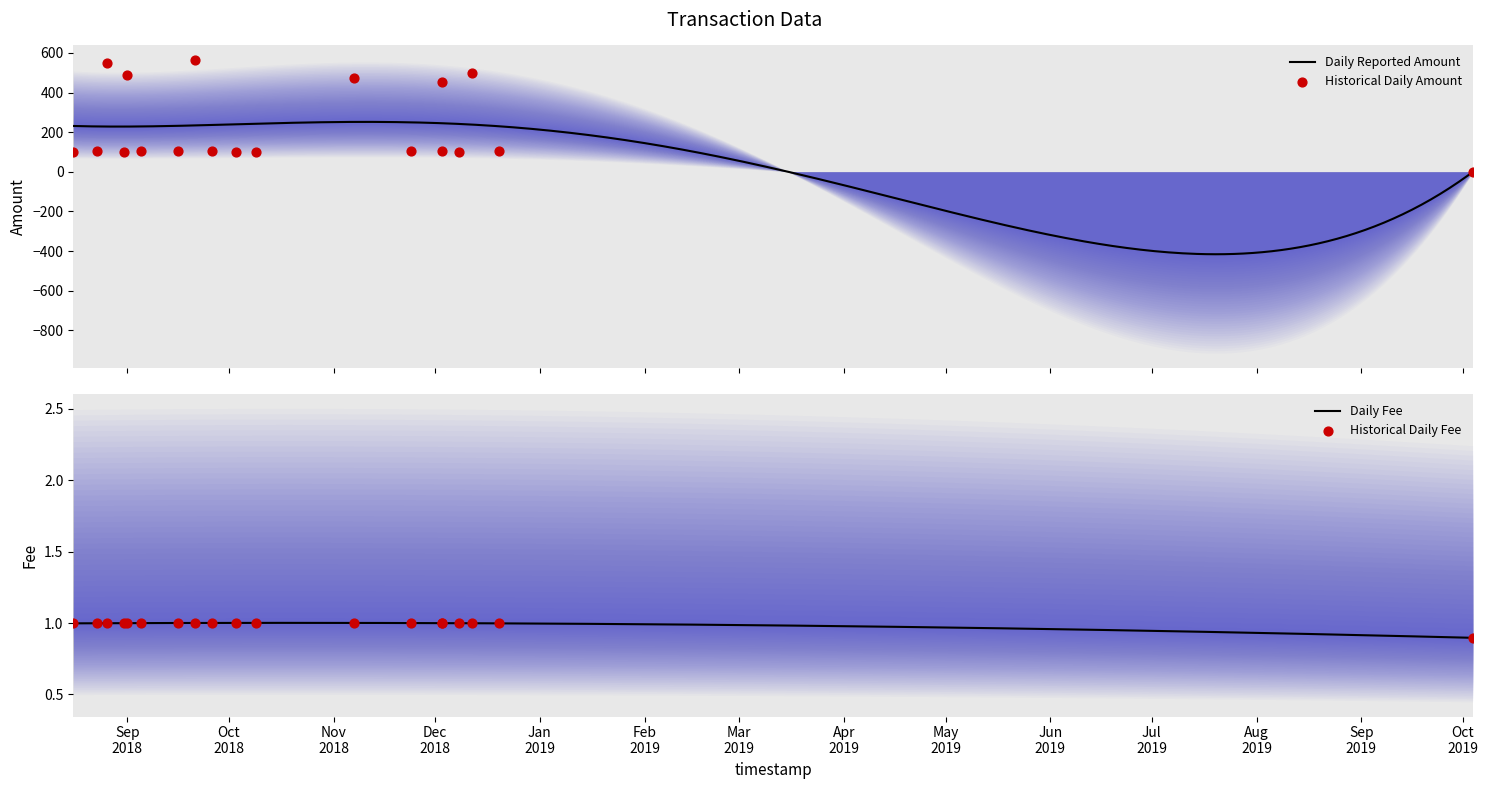

Which series contains the lowest Y value?

Amount